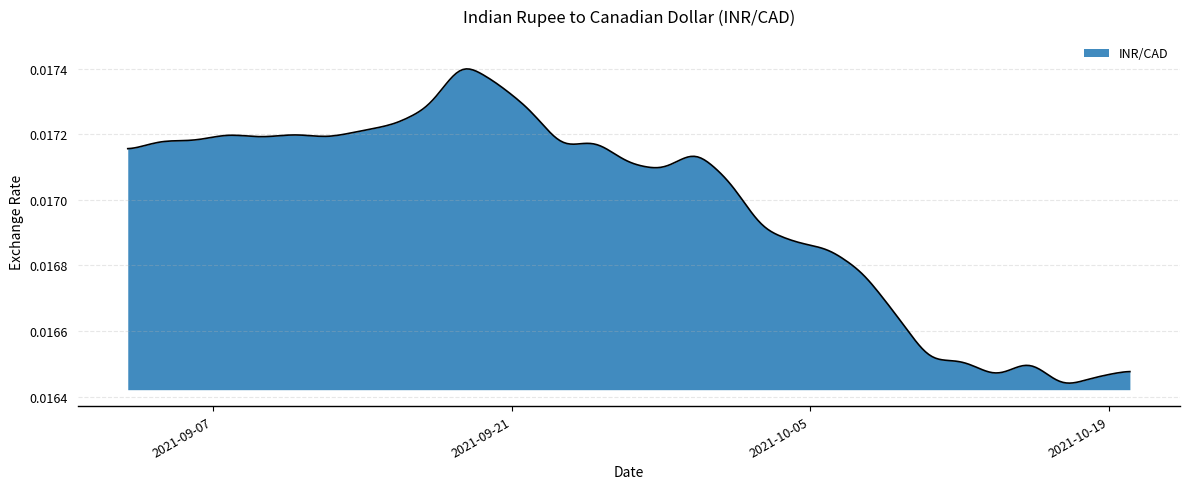

Does the chart display data point markers on the line(s)?

No